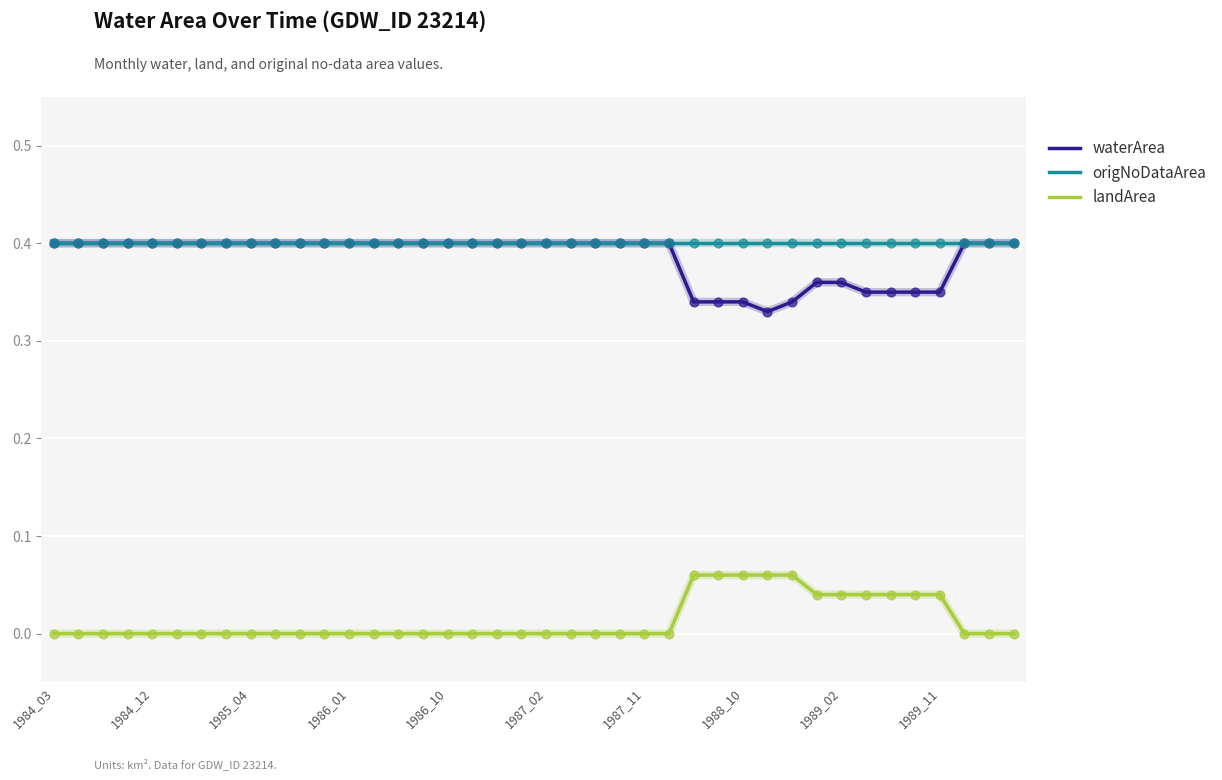

True or false: origNoDataArea and landArea cross at least once.

False